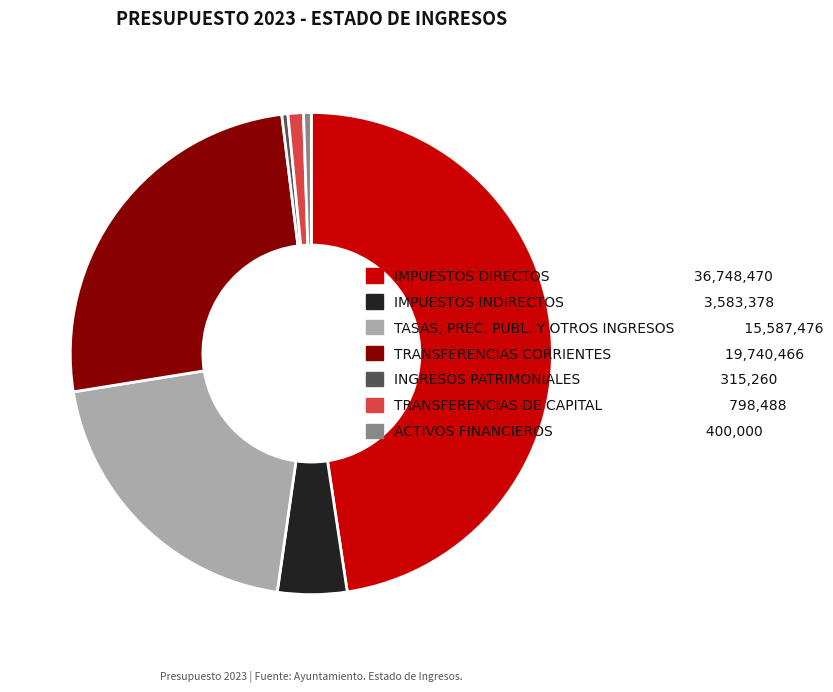

Approximately how many times larger is the value at IMPUESTOS INDIRECTOS compared to TASAS, PREC. PUBL. Y OTROS INGRESOS?

0.2